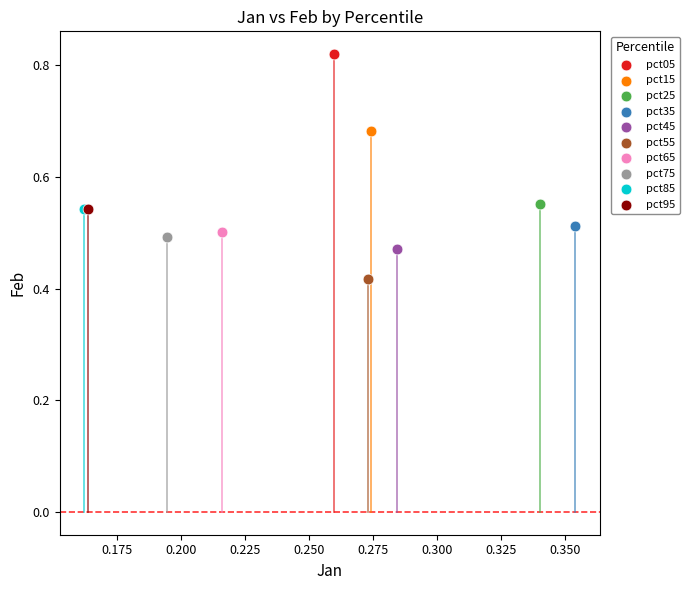

Which series reaches the maximum Y coordinate?

pct05